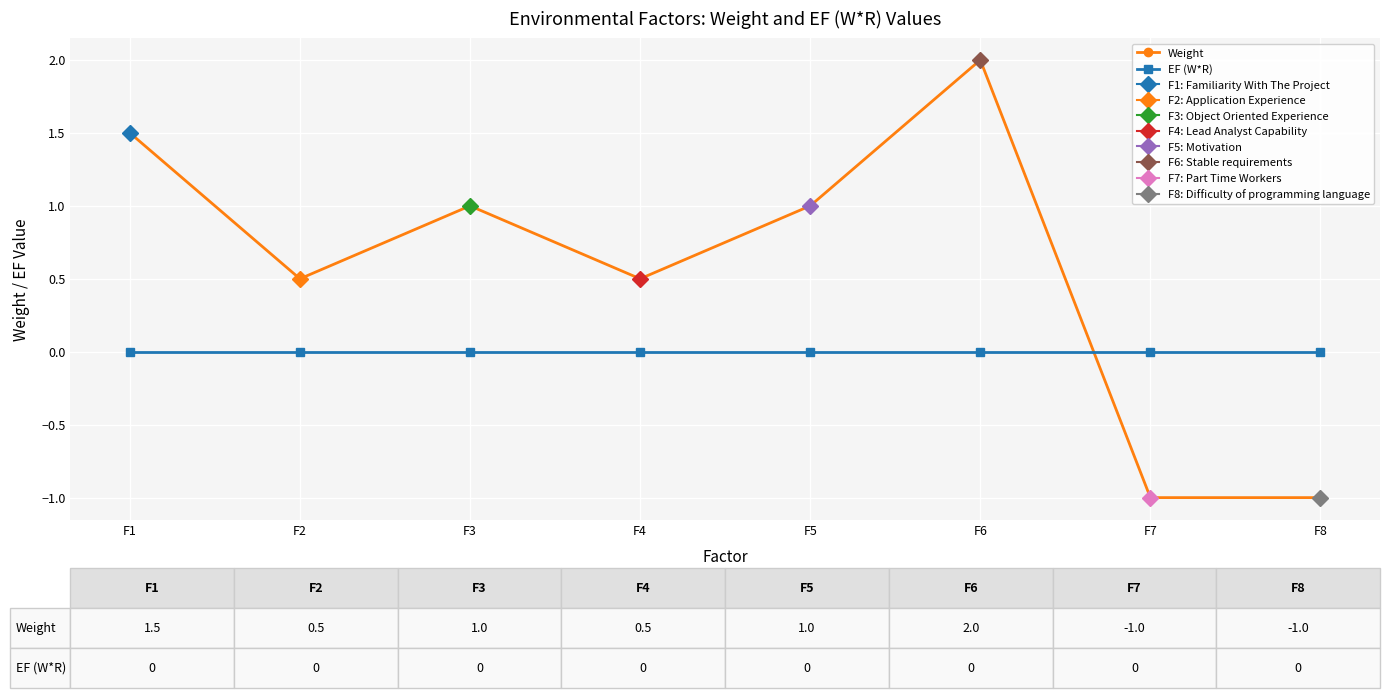

Where is Weight nearest to the value 0?

F2